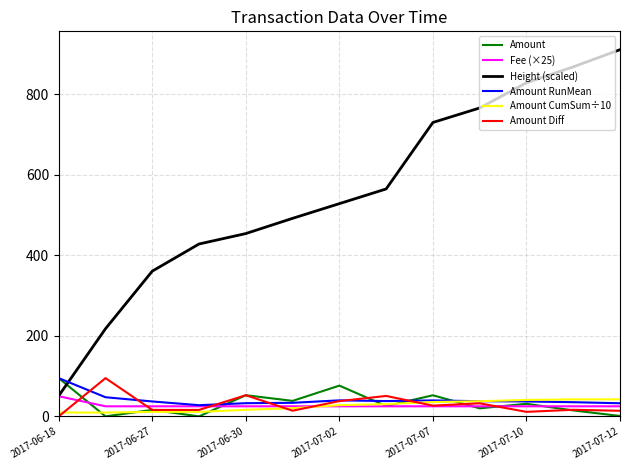

How many intersections are there between Amount CumSum÷10 and Fee (×25)?

1